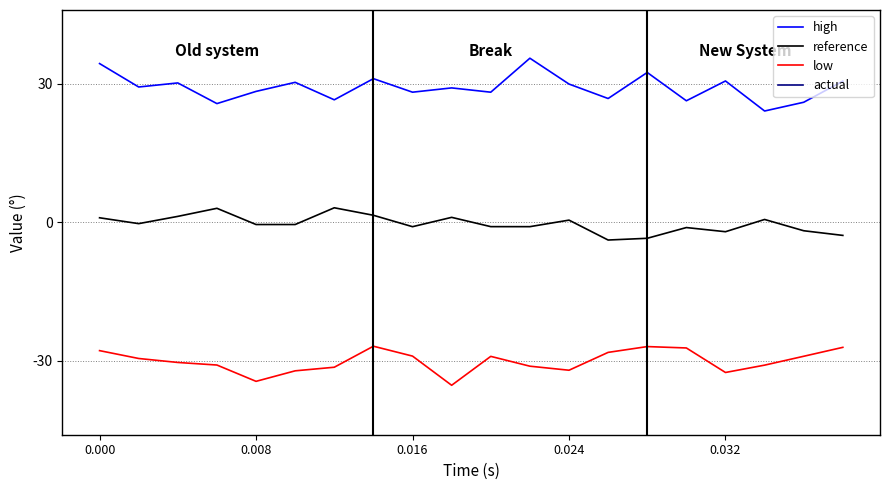

True or false: low and reference intersect in this chart.

False